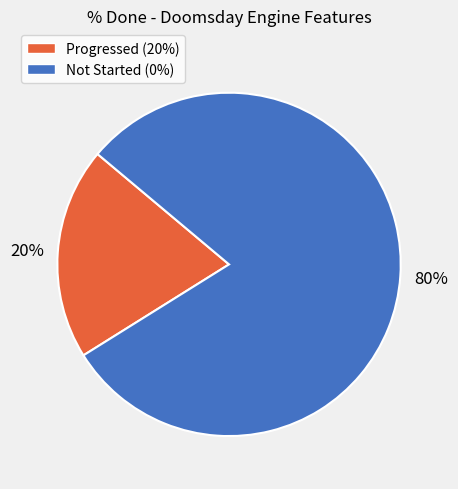

Do Not Started (0%) and Progressed (20%) together represent more than half of the pie?

Yes